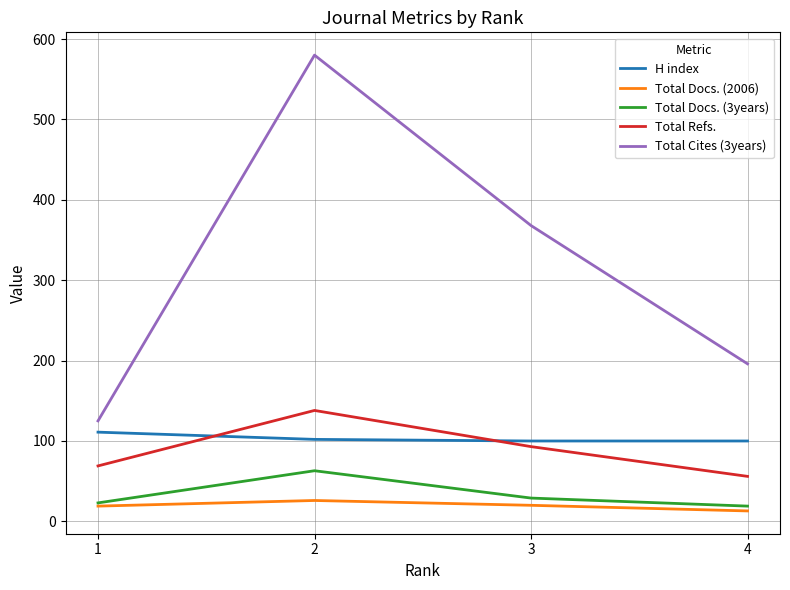

How many interior local peaks does the Total Cites (3years) series have?

1